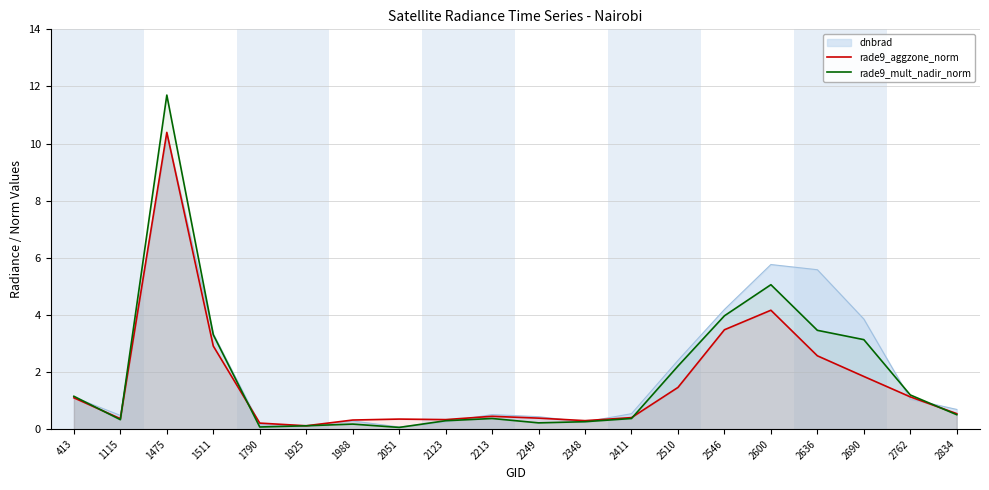

Reading left to right, what are all the values shown in this chart?

rade9_aggzone_norm: 1.1	0.4	10.4	2.9	0.2	0.1	0.3	0.4	0.3	0.5	0.4	0.3	0.4	1.5	3.5	4.2	2.6	1.8	1.1	0.5
rade9_mult_nadir_norm: 1.2	0.3	11.7	3.3	0.1	0.1	0.2	0.1	0.3	0.4	0.2	0.3	0.4	2.2	4.0	5.1	3.5	3.1	1.2	0.5